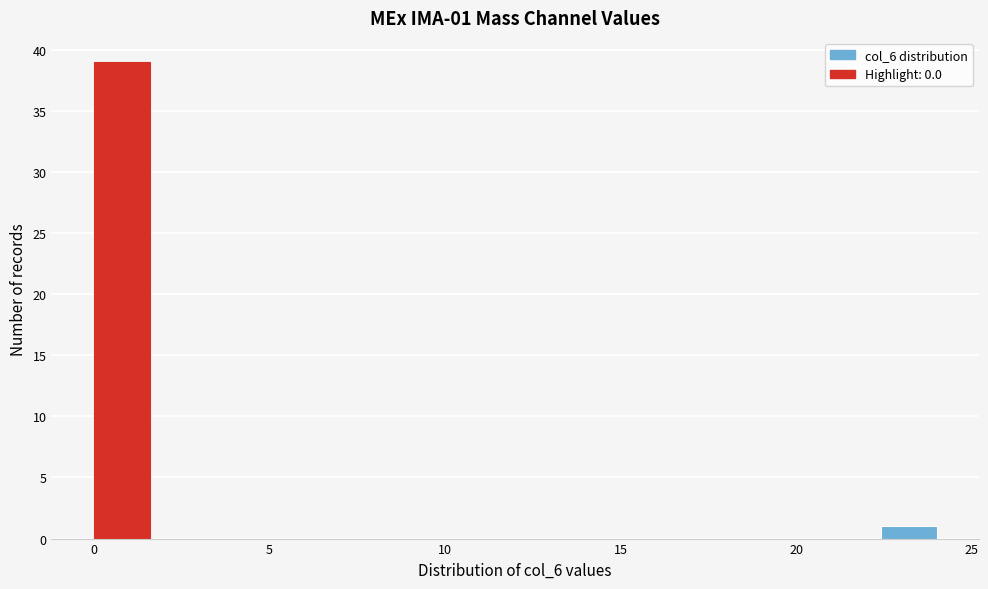

Read against the x-axis, roughly where is the centre of the tallest bar?

1.0